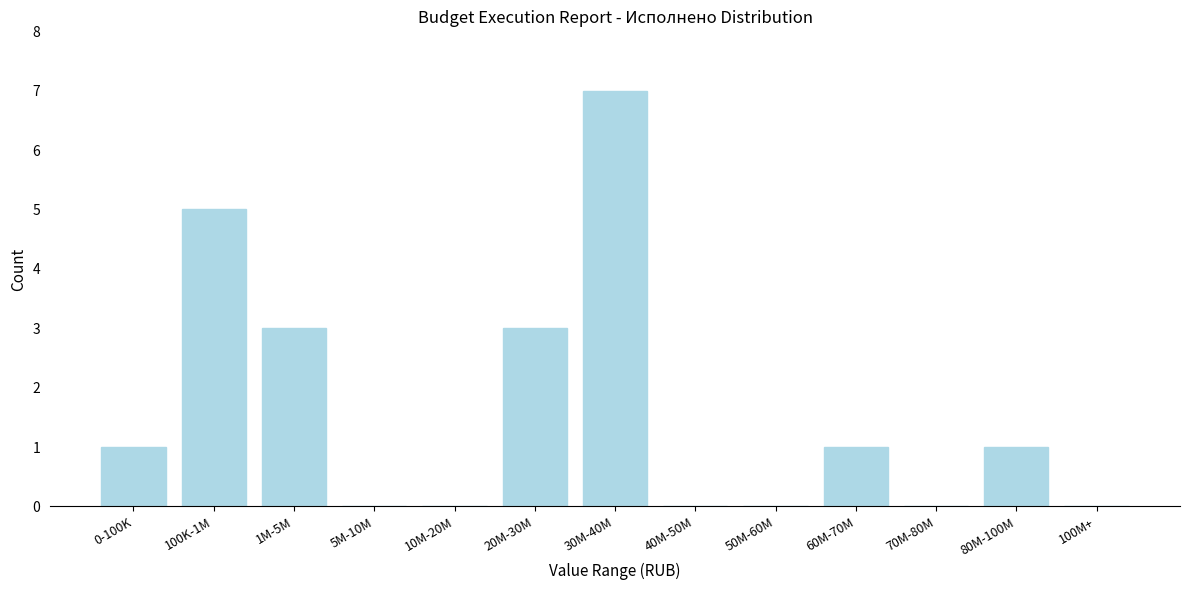

Reading left to right, transcribe all the data shown in this chart.

0-100K=1	100K-1M=5	1M-5M=3	5M-10M=0	10M-20M=0	20M-30M=3	30M-40M=7	40M-50M=0	50M-60M=0	60M-70M=1	70M-80M=0	80M-100M=1	100M+=0